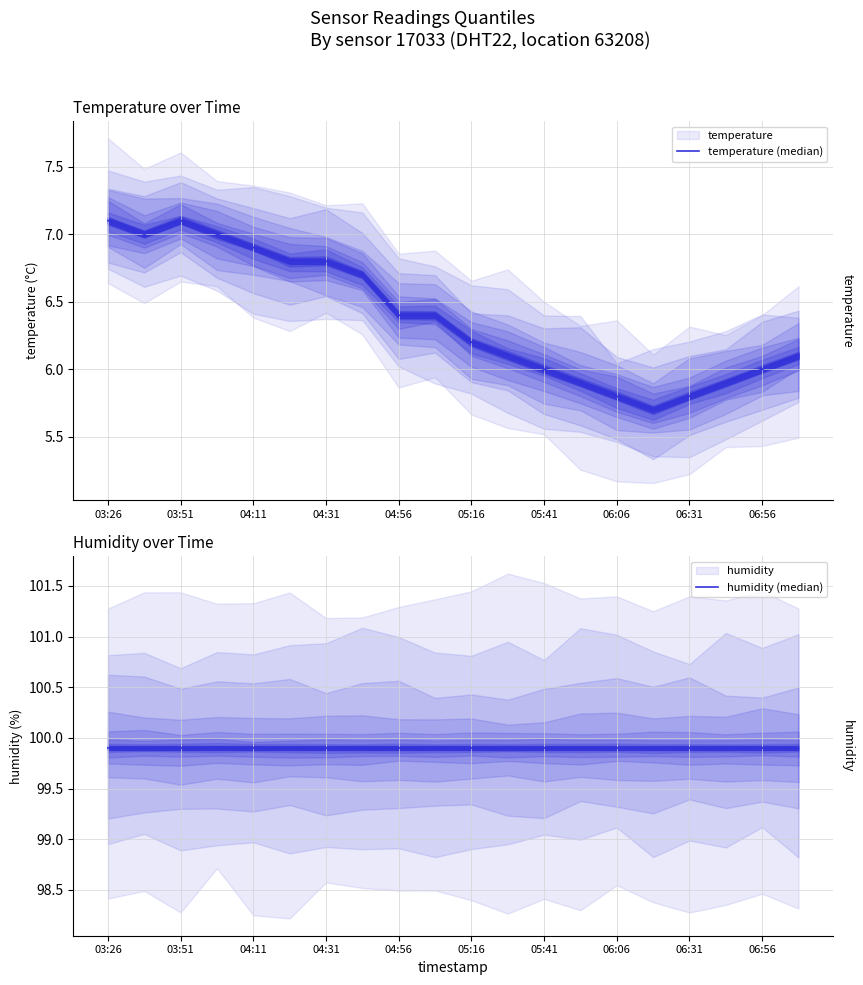

How many values in the temperature (median) series exceed 6?

13